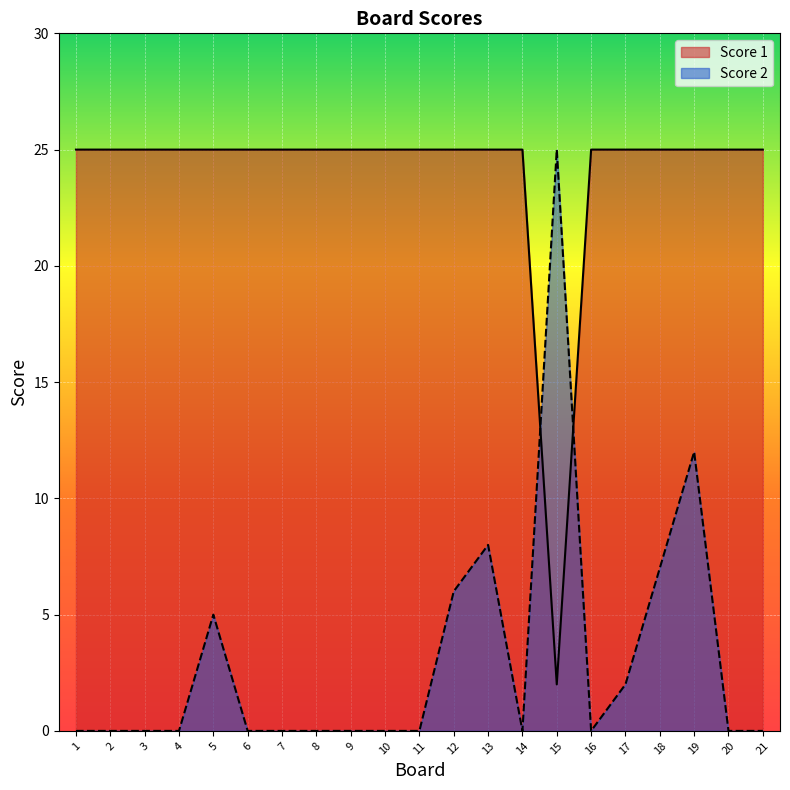

Is the value of Score 1 at 16 greater than the value of Score 2 at 8?

Yes